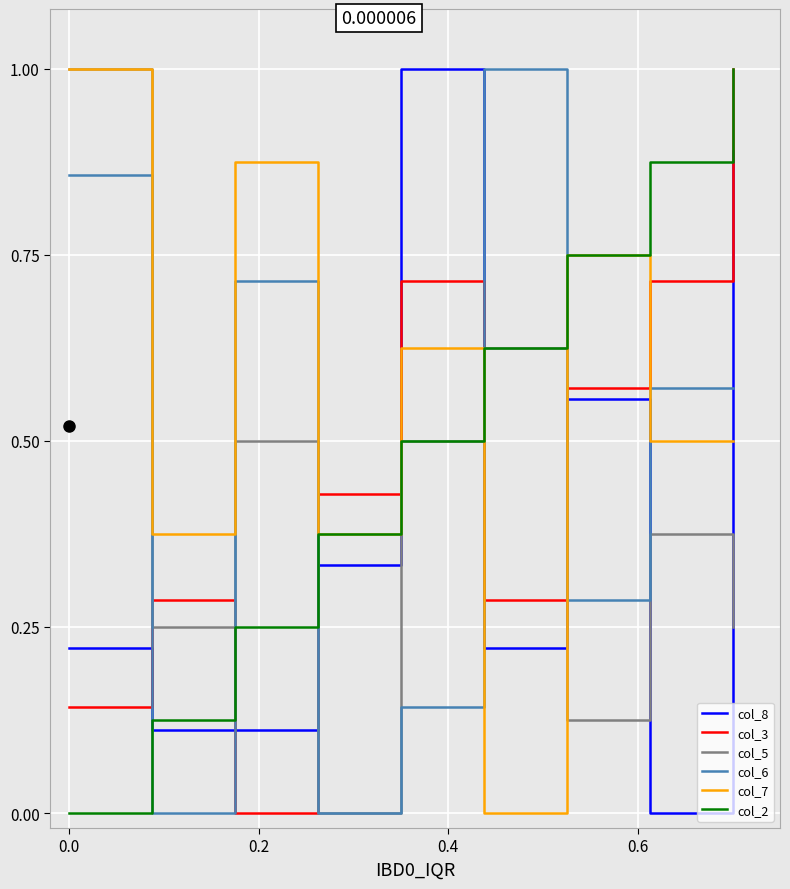

After their last crossing, which series has the higher values: col_3 or col_7?

col_3